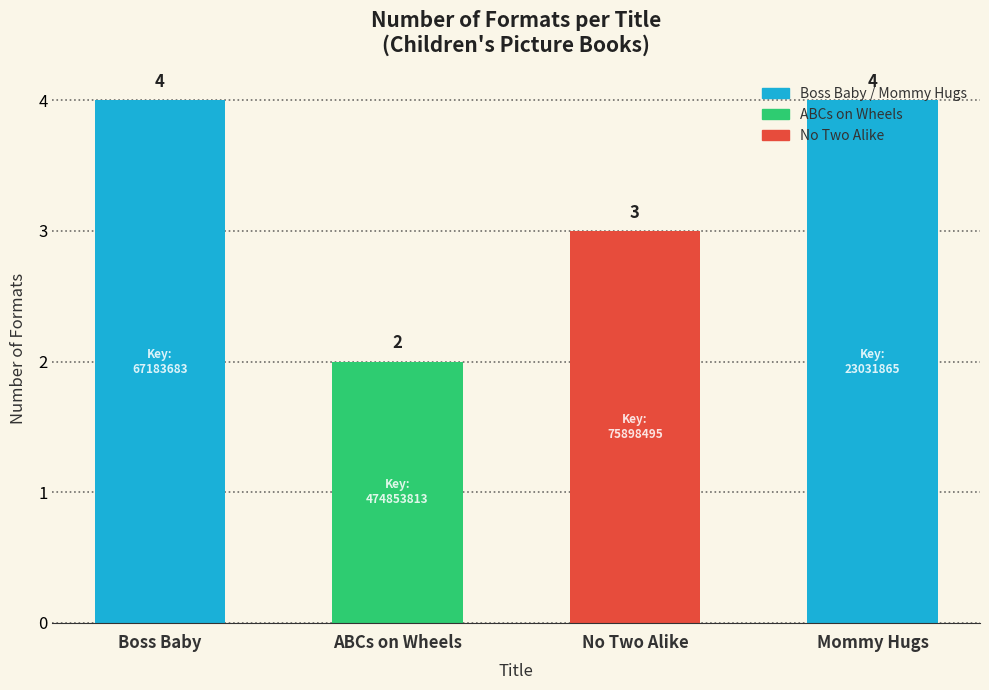

Between ABCs on Wheels and Boss Baby, which is larger?

Boss Baby